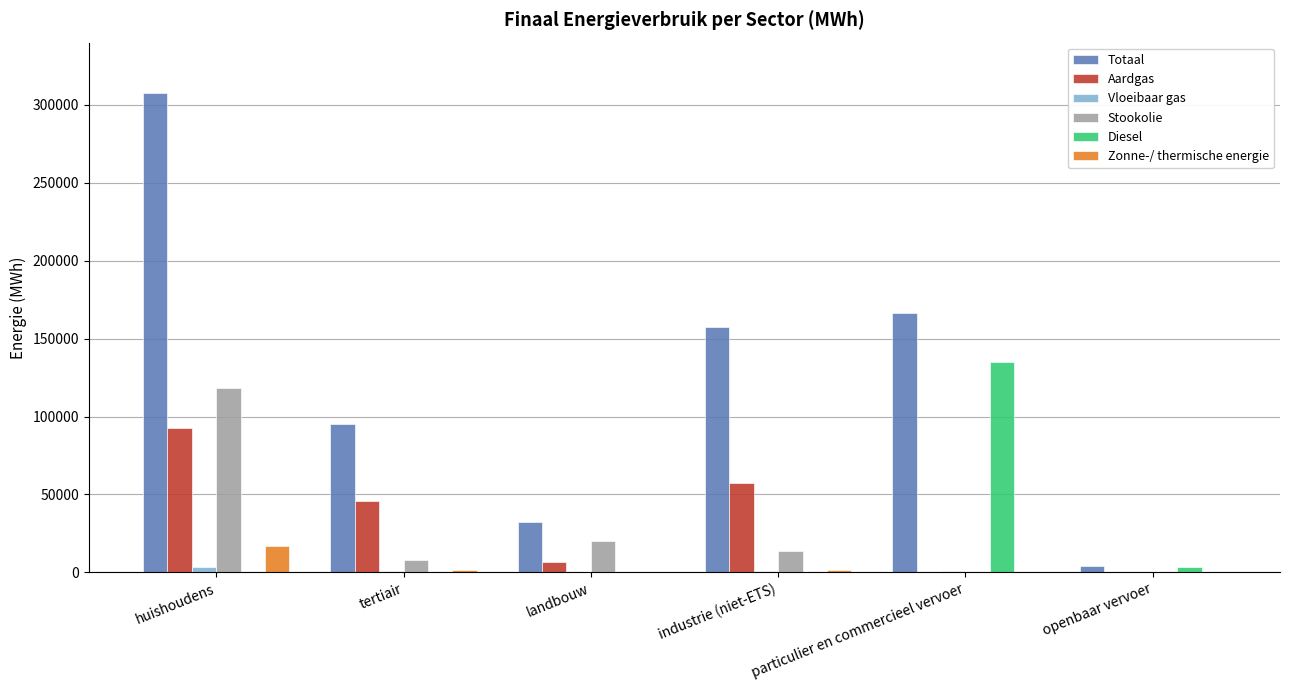

At which category is the sum across all series the highest?

huishoudens